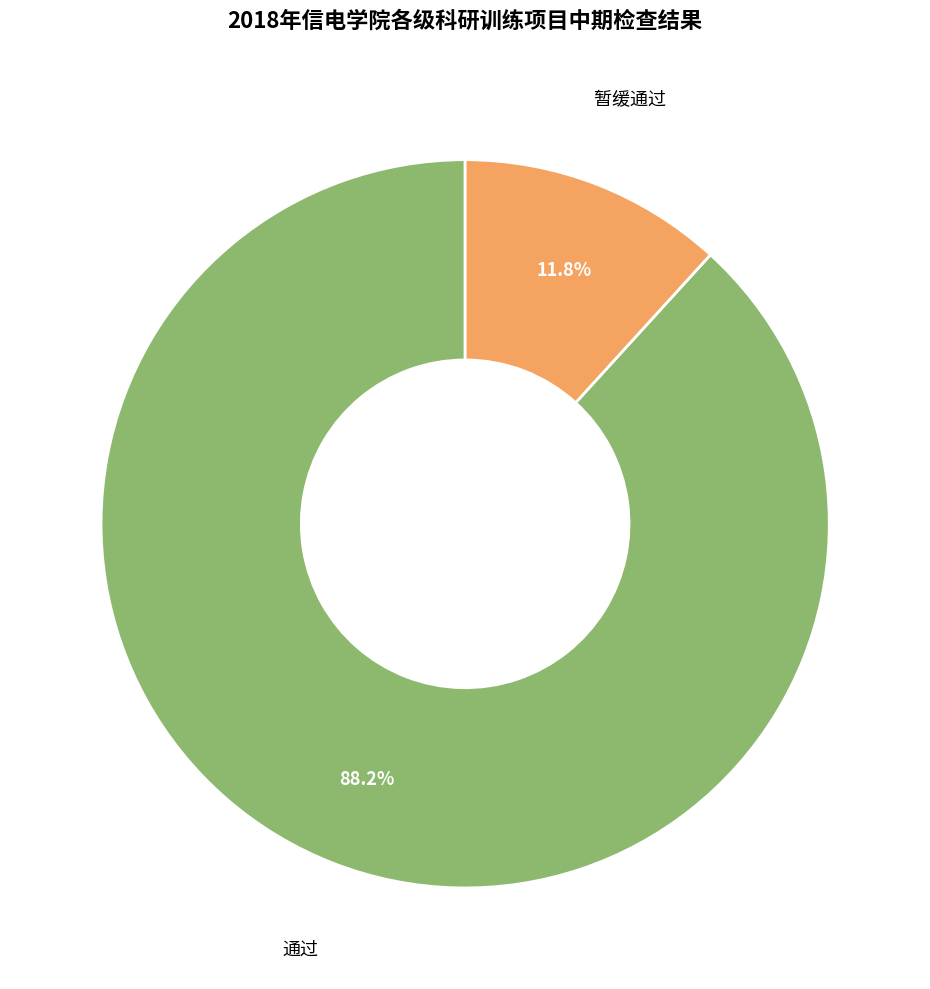

Is there a majority slice in this chart?

Yes